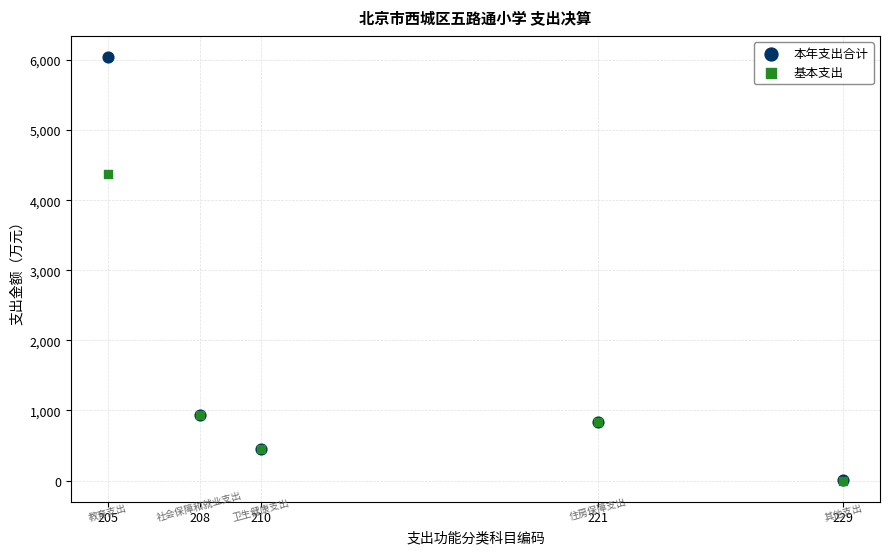

Which series contains the highest Y value?

本年支出合计